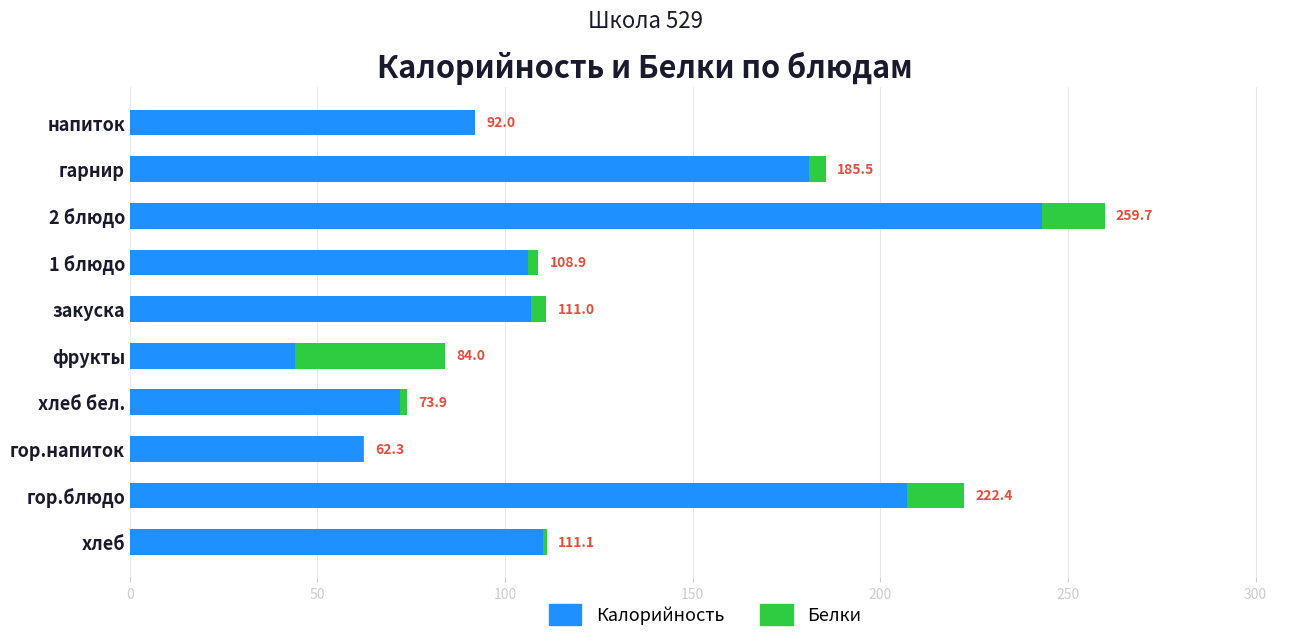

What are all the series names shown in the legend?

Калорийность, Белки